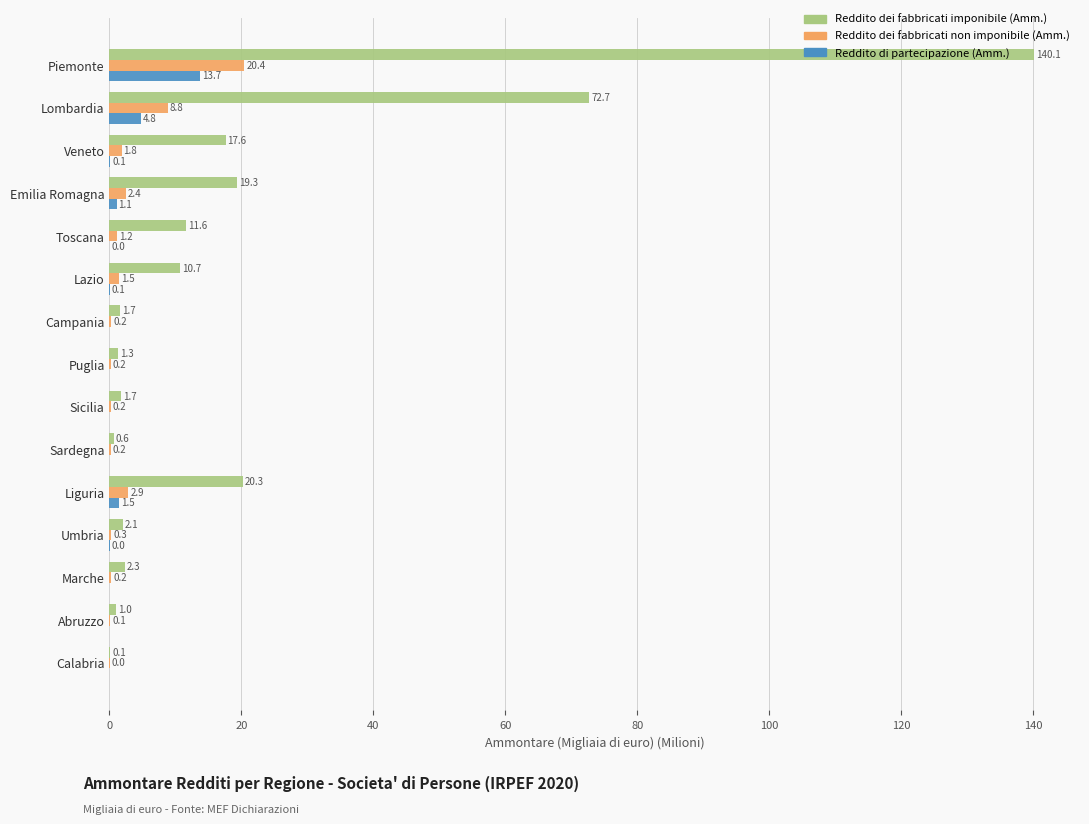

What are all the series names shown in the legend?

Reddito dei fabbricati imponibile (Amm.), Reddito dei fabbricati non imponibile (Amm.), Reddito di partecipazione (Amm.)